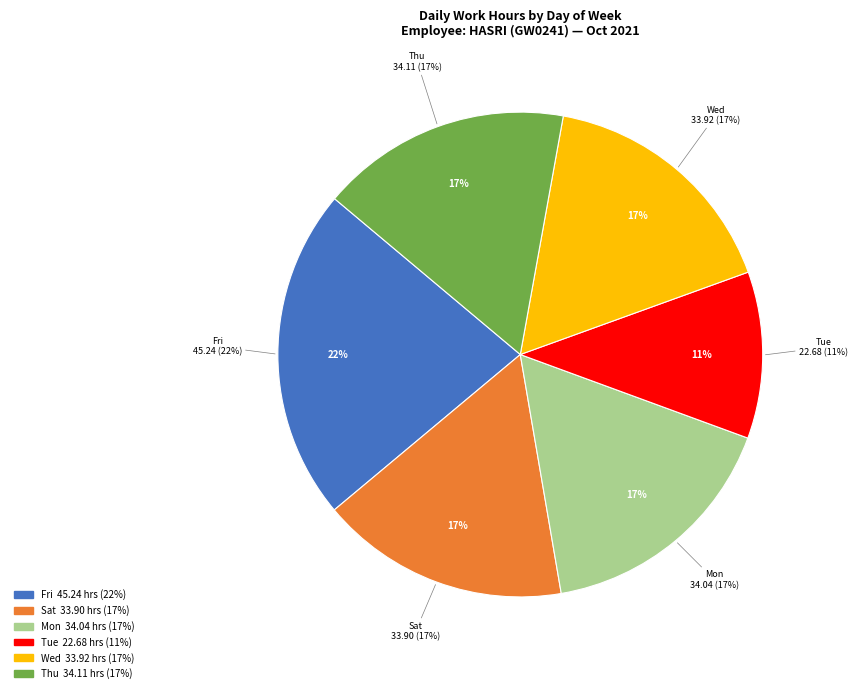

Is it true that Sat is 17% of the pie?

True